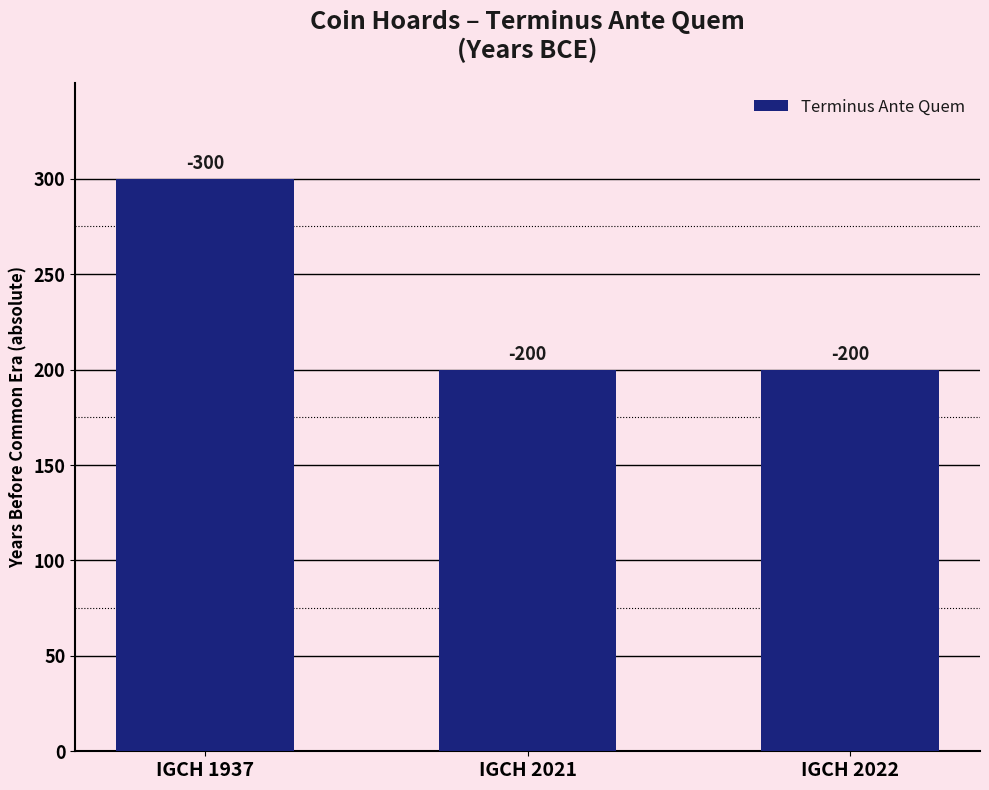

What is the sum of all values?

700